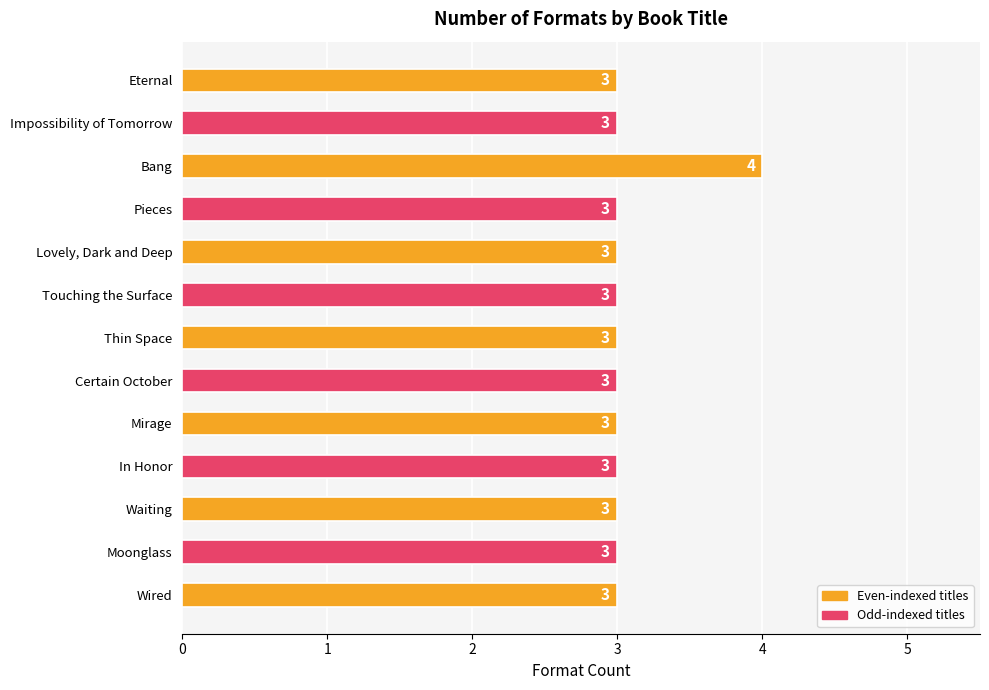

What is the average value?

3